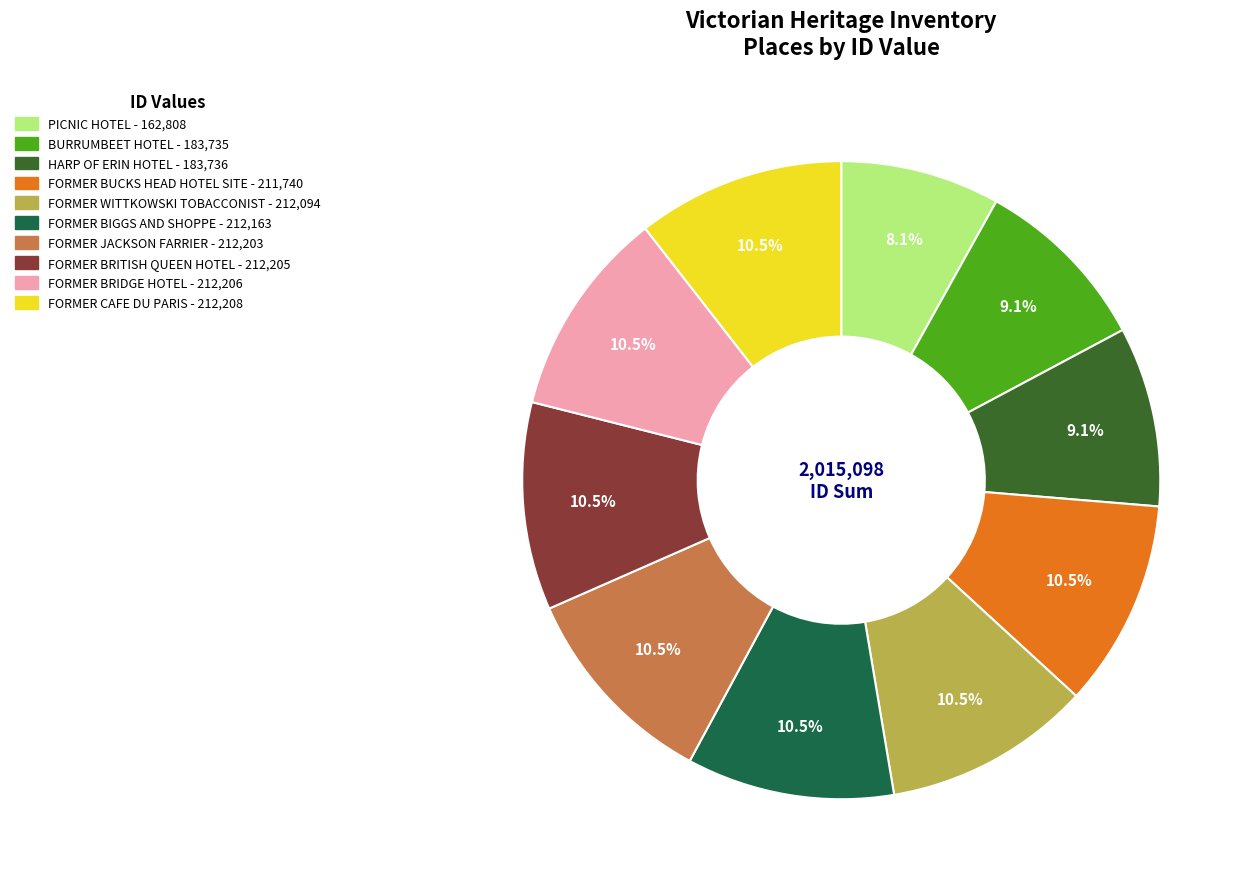

Does FORMER WITTKOWSKI TOBACCONIST represent more than half of the total?

No